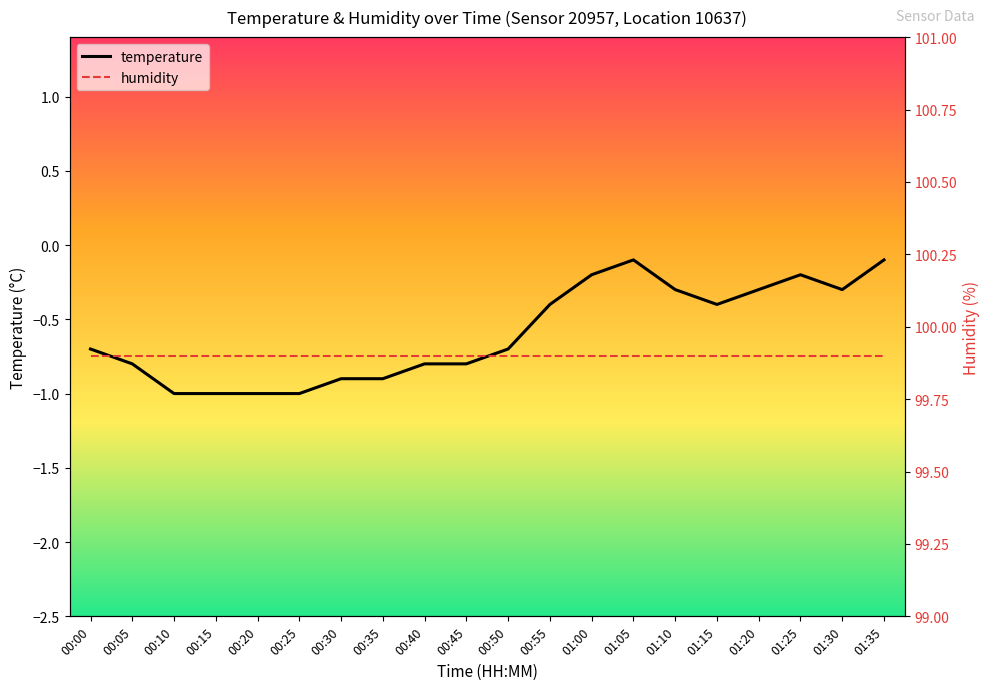

Reading left to right, transcribe all the data shown in this chart.

temperature: 00:00=-0.7	00:05=-0.8	00:10=-1.0	00:15=-1.0	00:20=-1.0	00:25=-1.0	00:30=-0.9	00:35=-0.9	00:40=-0.8	00:45=-0.8	00:50=-0.7	00:55=-0.4	01:00=-0.2	01:05=-0.1	01:10=-0.3	01:15=-0.4	01:20=-0.3	01:25=-0.2	01:30=-0.3	01:35=-0.1
humidity: 00:00=99.9	00:05=99.9	00:10=99.9	00:15=99.9	00:20=99.9	00:25=99.9	00:30=99.9	00:35=99.9	00:40=99.9	00:45=99.9	00:50=99.9	00:55=99.9	01:00=99.9	01:05=99.9	01:10=99.9	01:15=99.9	01:20=99.9	01:25=99.9	01:30=99.9	01:35=99.9